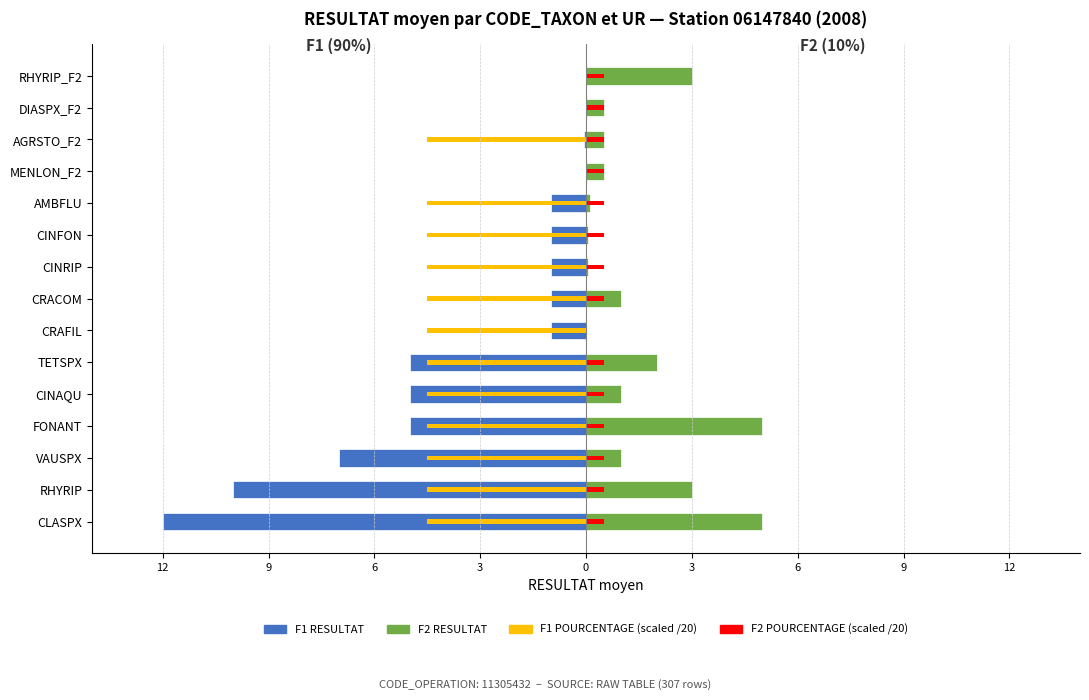

The F2 POURCENTAGE (scaled) series shows 0.8 at AMBFLU. True or false?

False